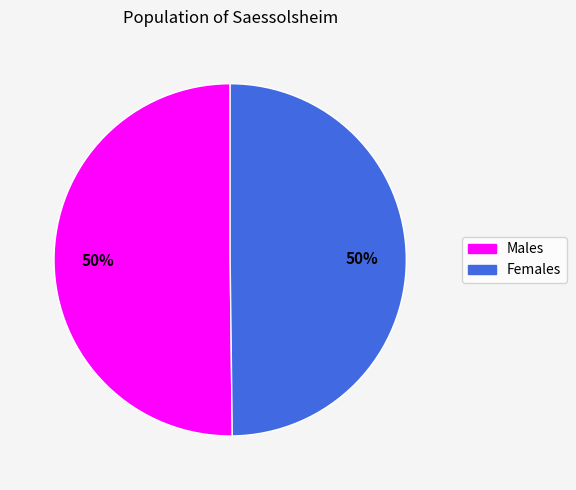

To the nearest percent, what is the average slice percentage?

50%